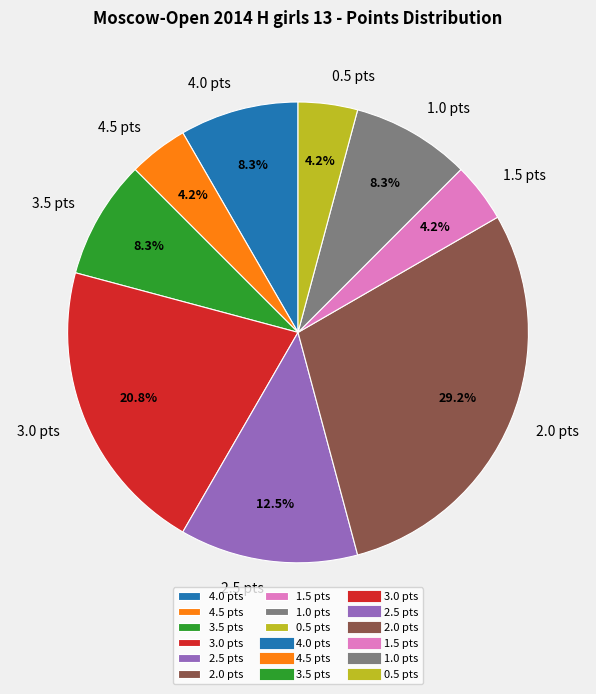

Between 4.0 pts and 1.5 pts, which is larger?

4.0 pts